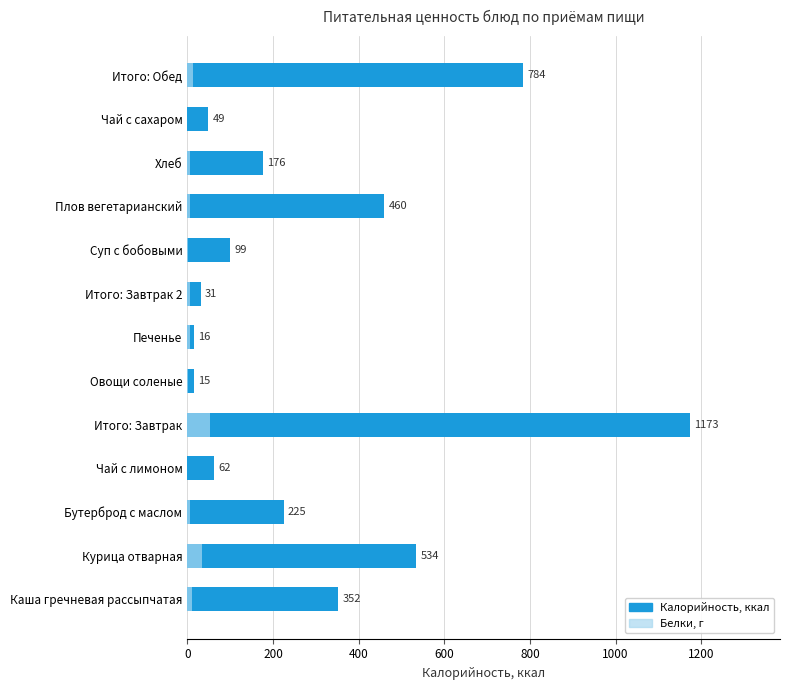

Which series has the largest range (max minus min)?

Калорийность